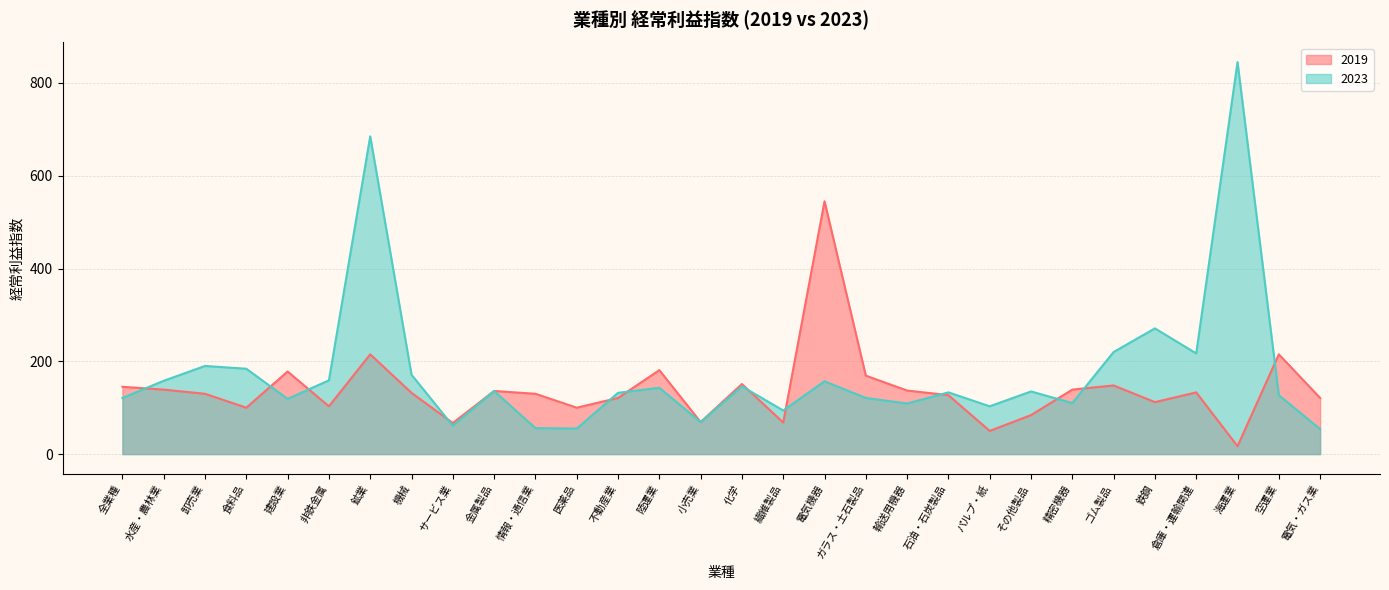

What is the label of the 9th point from the left?

サービス業